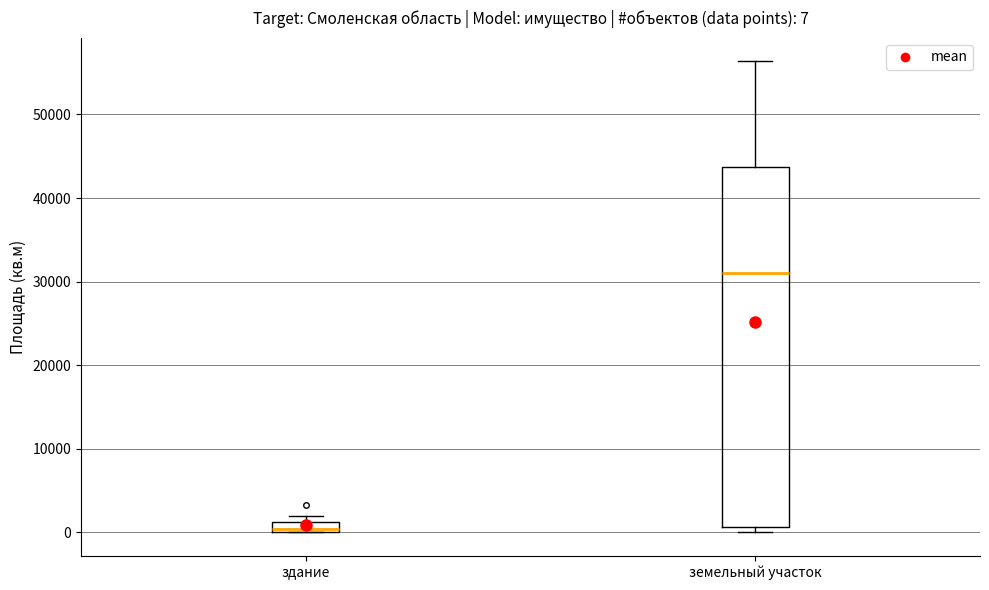

Which box is the tallest, from its lower edge to its upper edge?

земельный участок